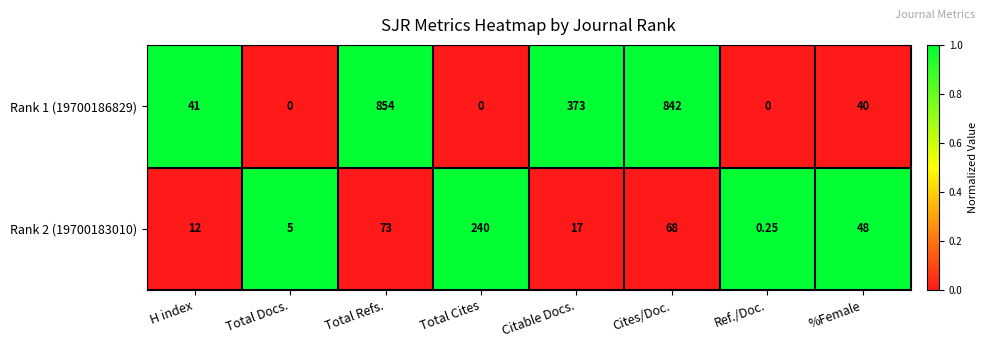

At which category is the sum across all series the highest?

Total Refs.